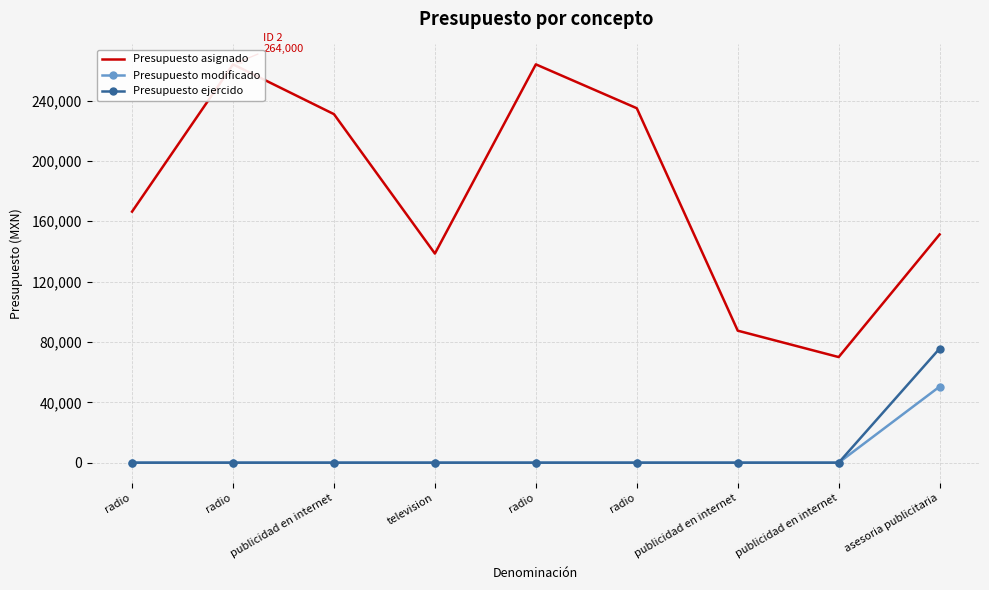

What is the difference between the second highest and minimum values in the Presupuesto asignado series?

194000